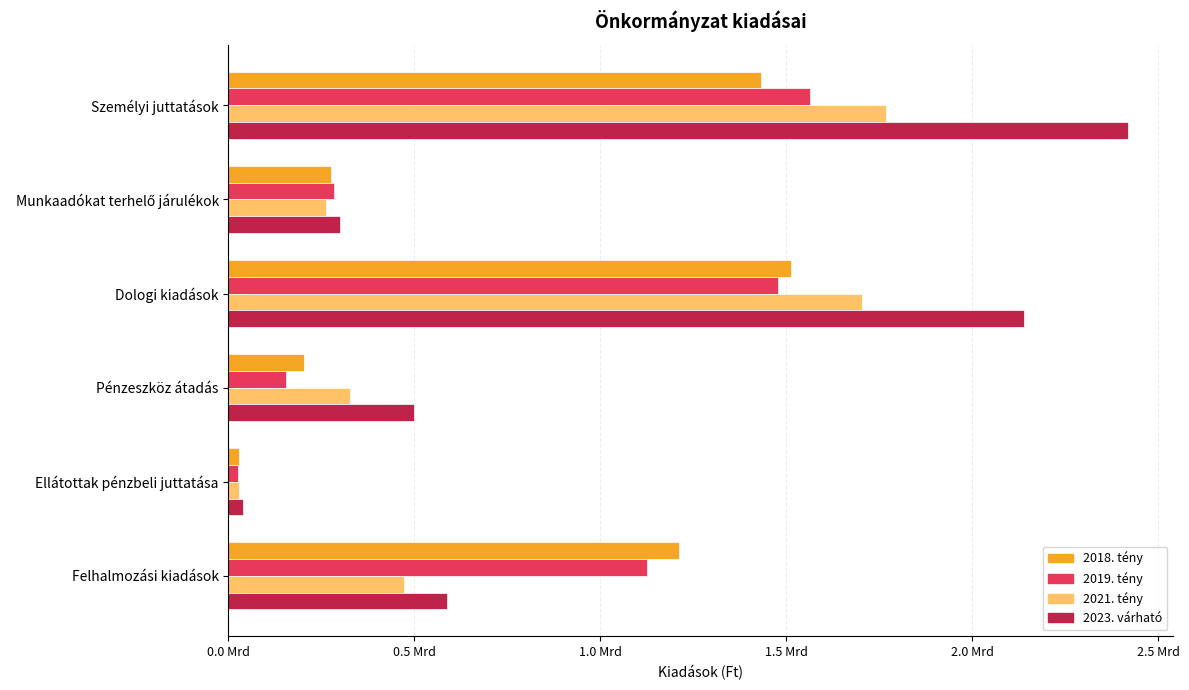

At how many categories does at least one series exceed 2281250221?

1